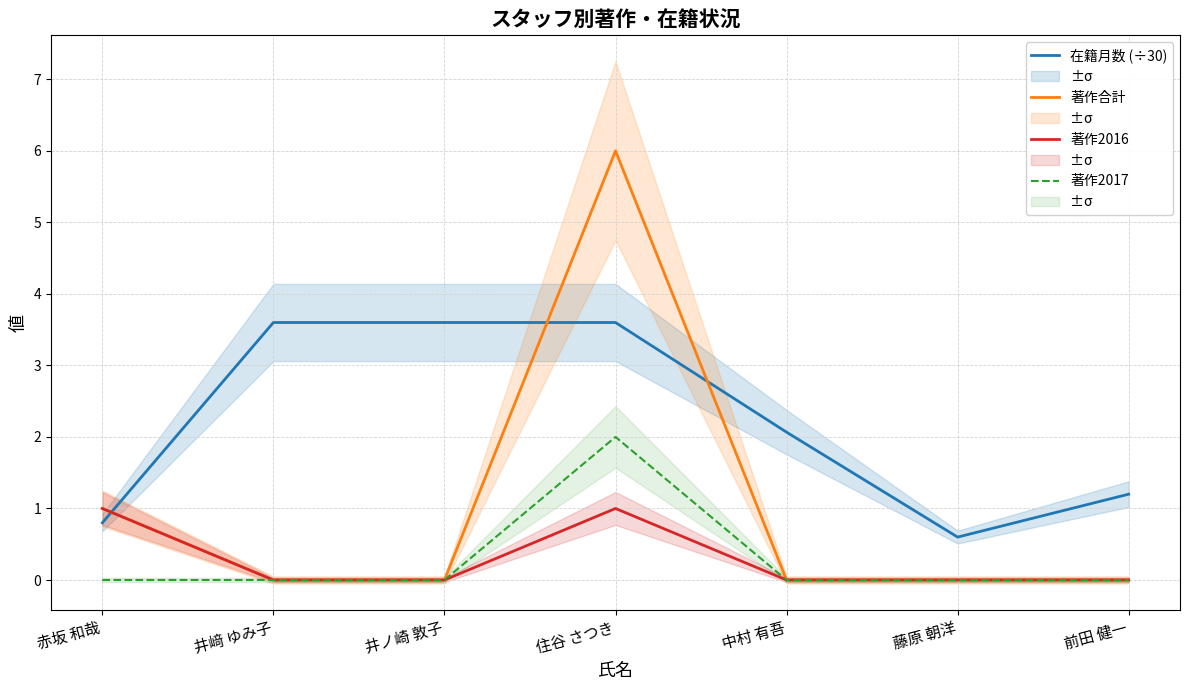

Which series has the widest spread of values?

著作合計